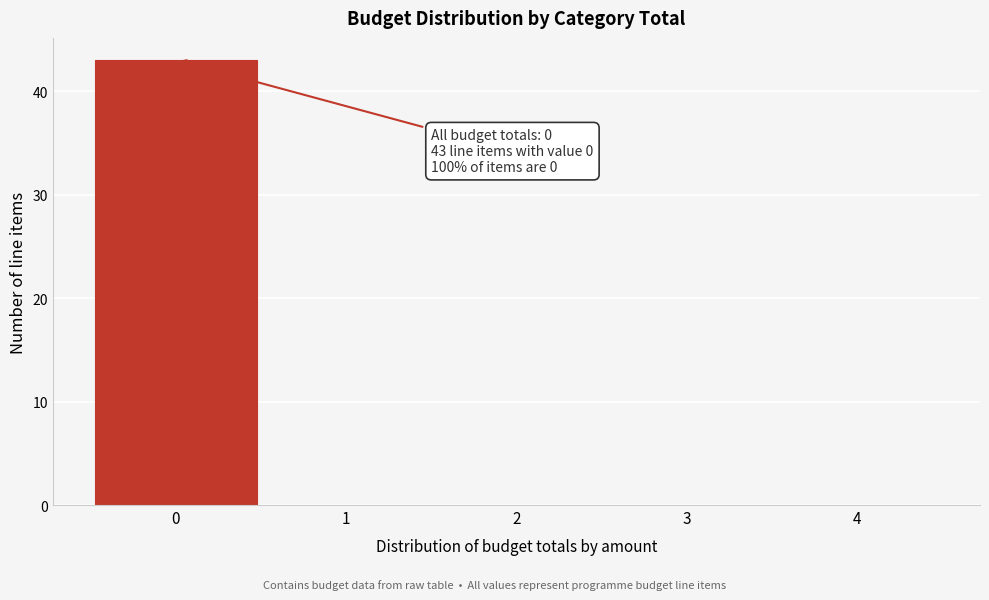

Over which range of the x-axis is the bar tallest?

-0.5 to 0.5